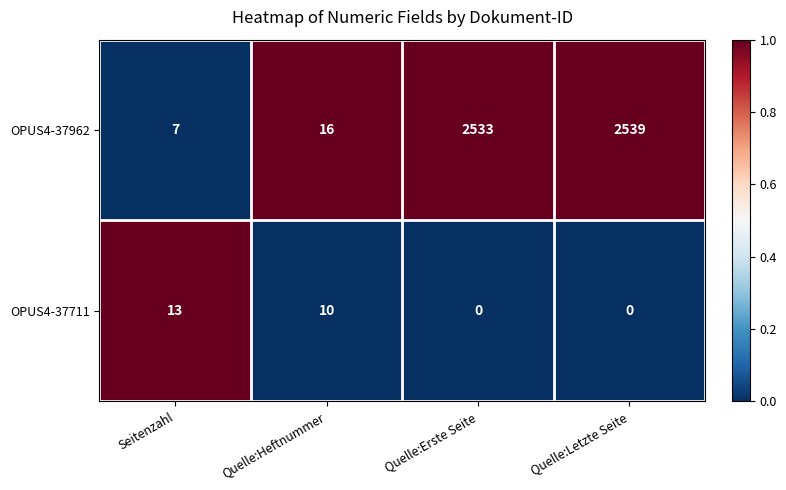

Count the OPUS4-37711 values in the range 0 to 13.

4